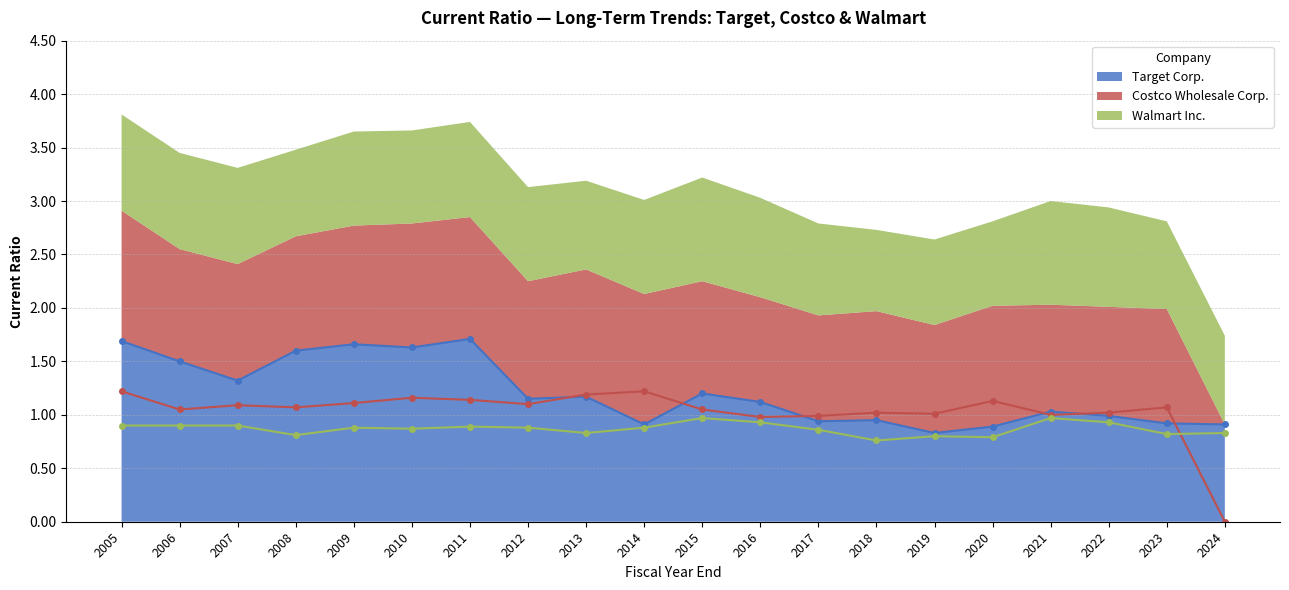

How many times do Costco Wholesale Corp. and Target Corp. cross each other?

6